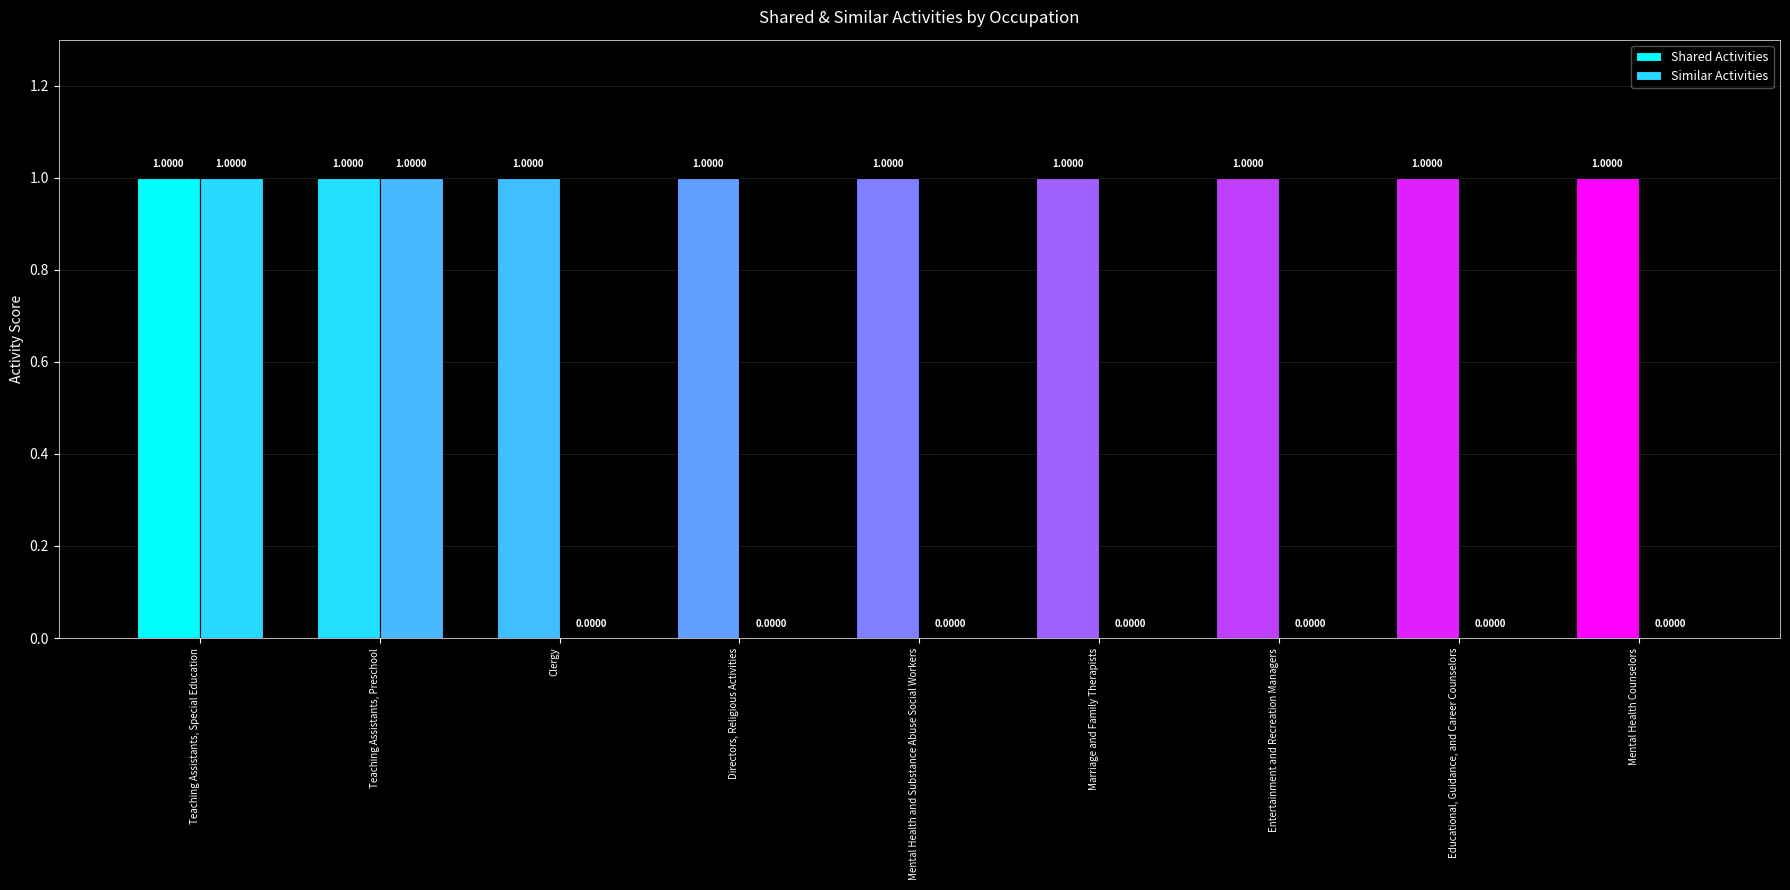

What is the sum of all Similar Activities values?

2